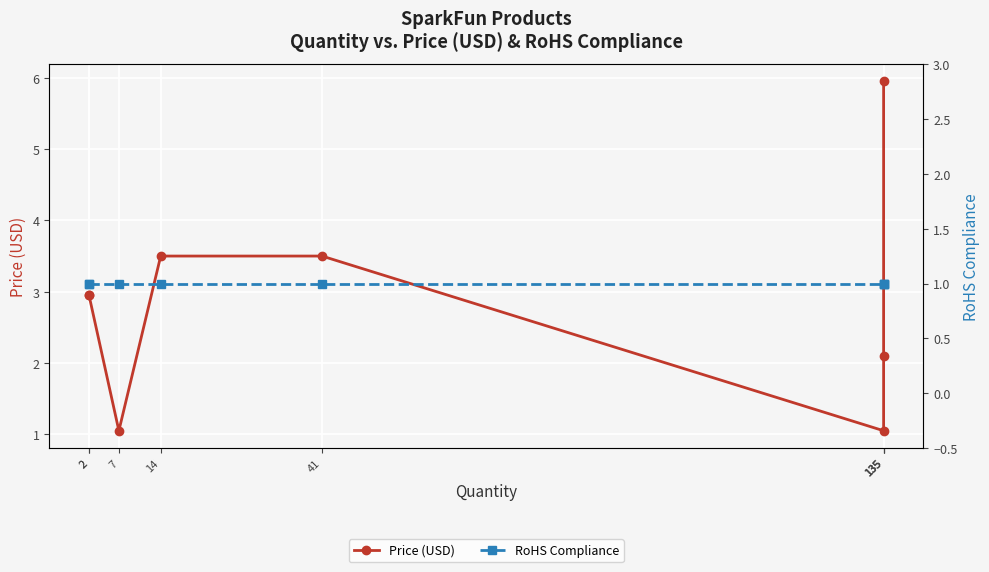

What are all the series names shown in the legend?

Price (USD), RoHS Compliance